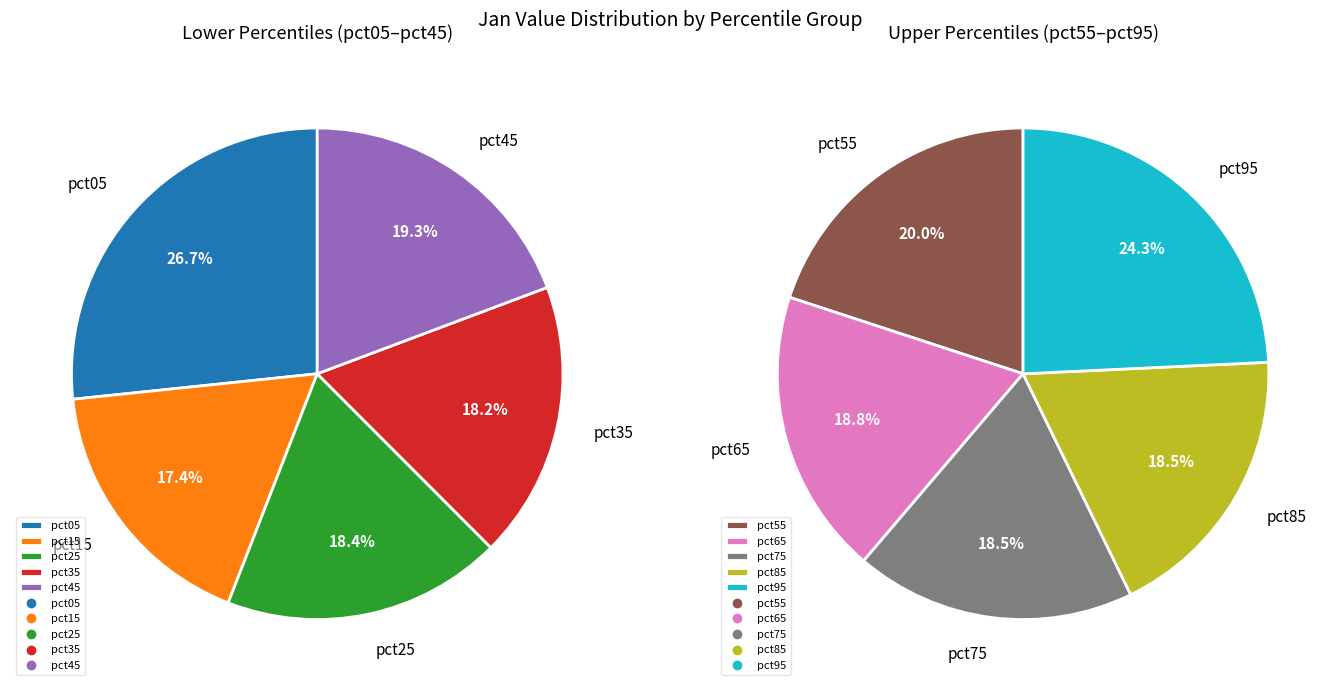

To the nearest percent, what is the average slice percentage?

10%